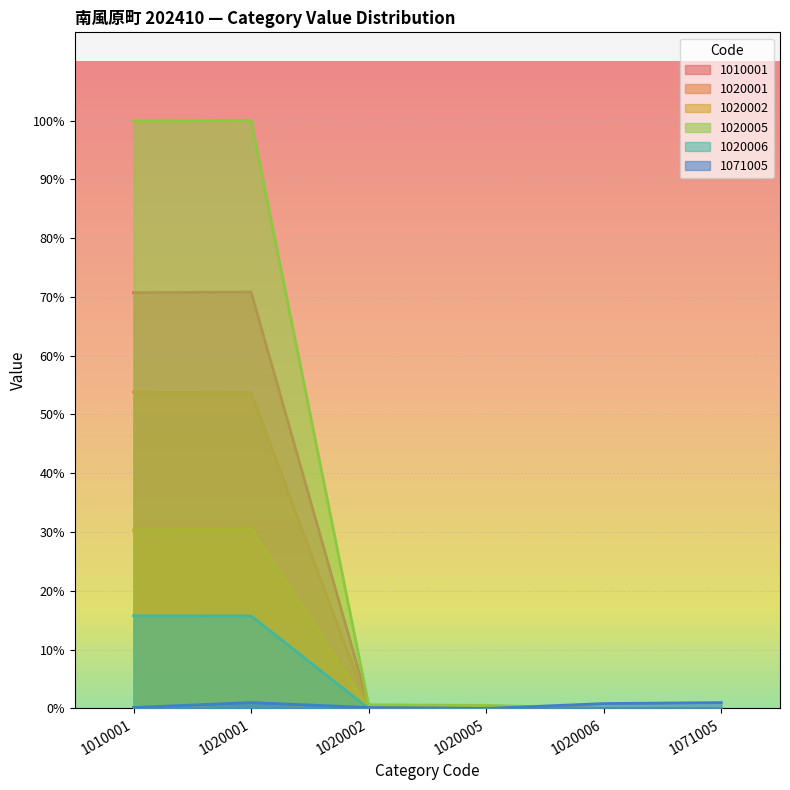

At which label is 1020002 closest to 1264?

1010001